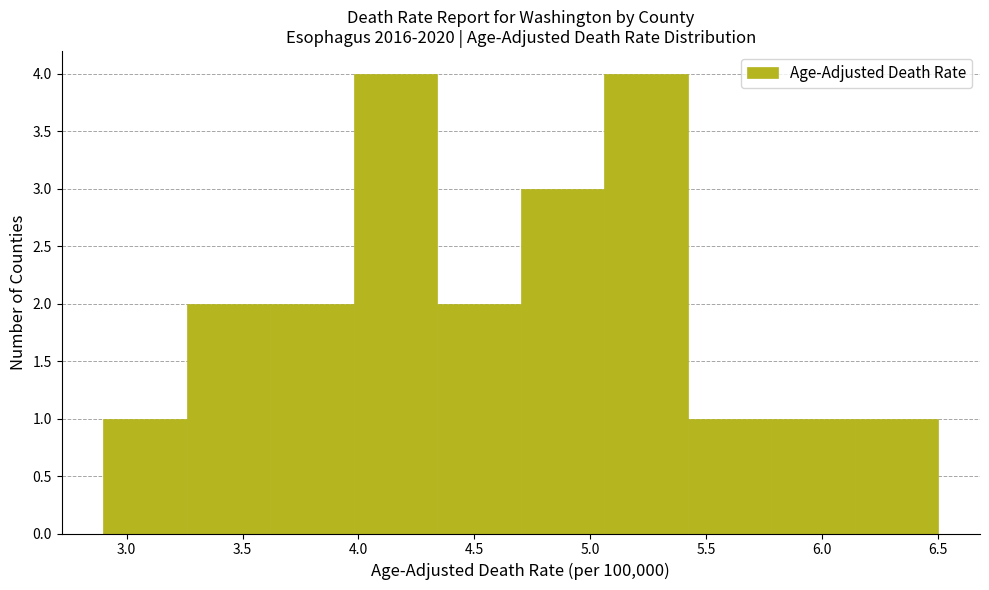

Reading left to right, transcribe this chart: for each bar, give the range it covers on the x-axis and its height. Neither the bar edges nor the heights are printed on the chart, so give them approximately, as read against the axes.

2.90 to 3.26: 1
3.26 to 3.62: 2
3.62 to 3.98: 2
3.98 to 4.34: 4
4.34 to 4.70: 2
4.70 to 5.06: 3
5.06 to 5.42: 4
5.42 to 5.78: 1
5.78 to 6.14: 1
6.14 to 6.50: 1